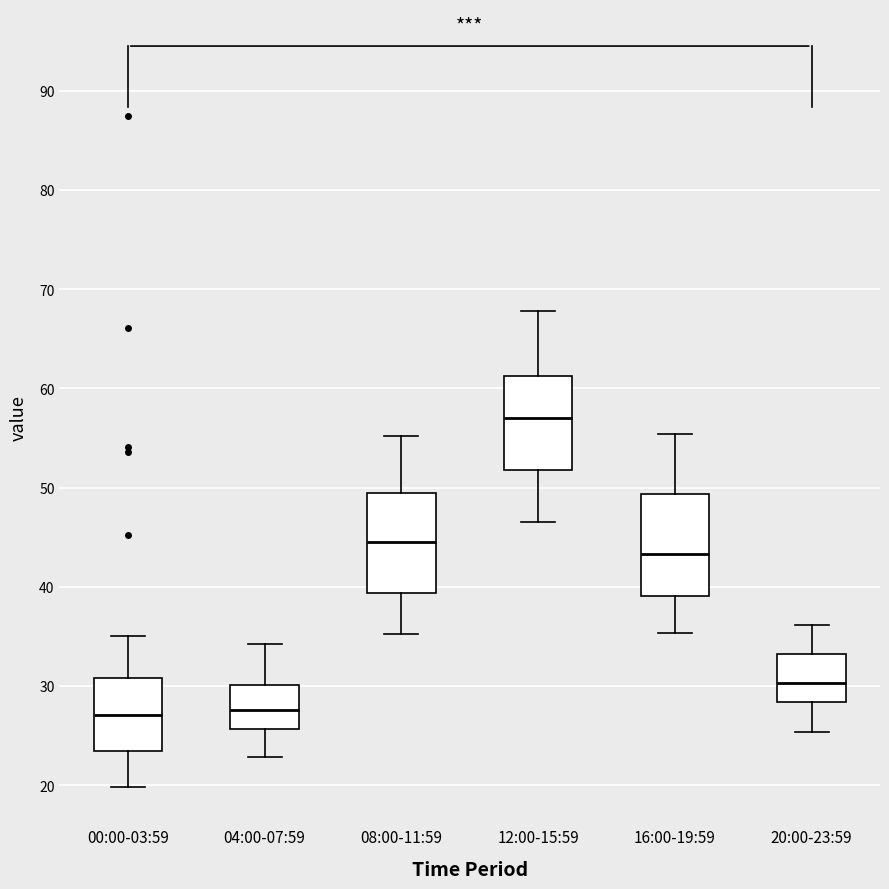

Where is the upper edge of the box for 04:00-07:59 on the y-axis? The values are not printed on the chart, so give them approximately, as read against the axis.

30